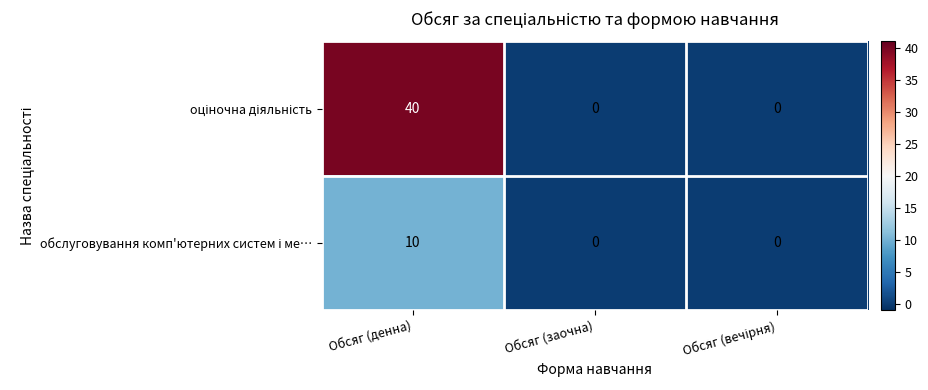

What is the maximum value shown in the chart?

40